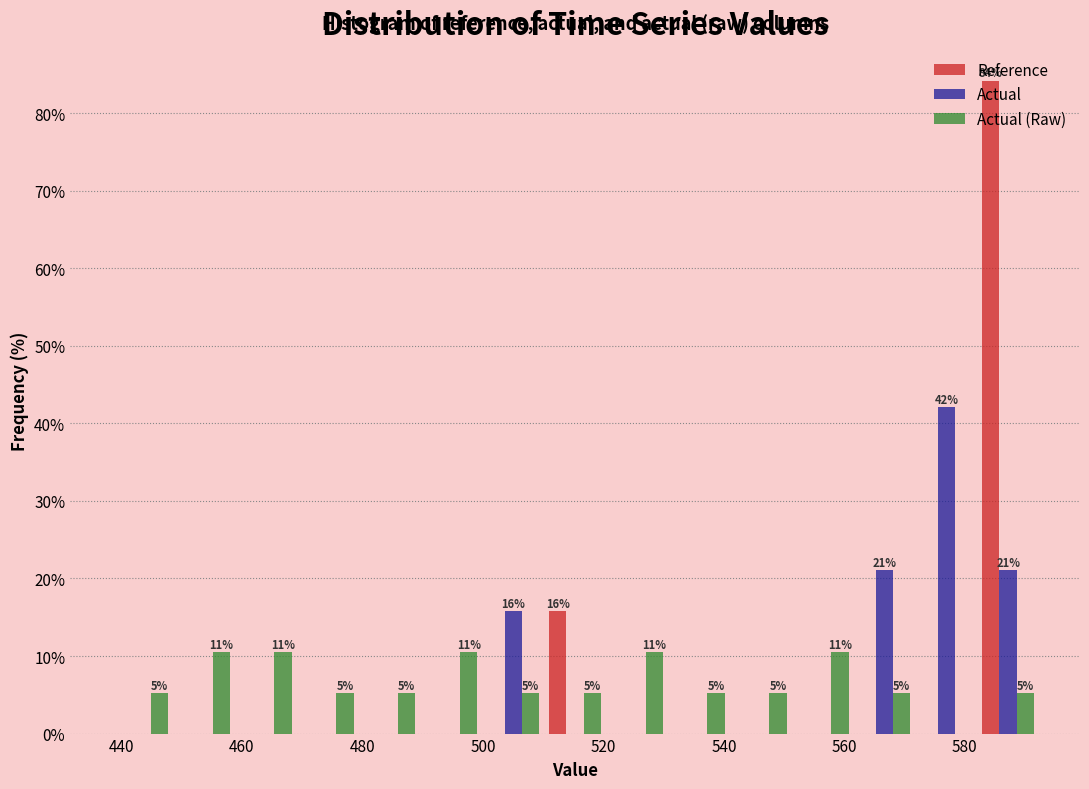

In the Reference series, which range on the x-axis has the tallest bar?

582 to 592